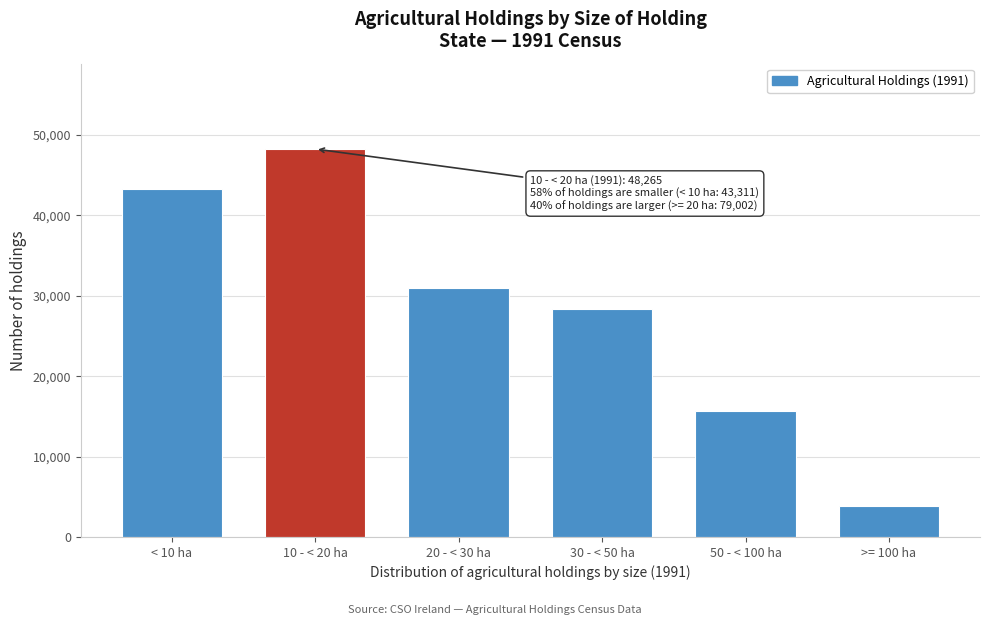

Reading left to right, transcribe all the data shown in this chart.

< 10 ha=43311	10 - < 20 ha=48265	20 - < 30 ha=30977	30 - < 50 ha=28415	50 - < 100 ha=15701	>= 100 ha=3909